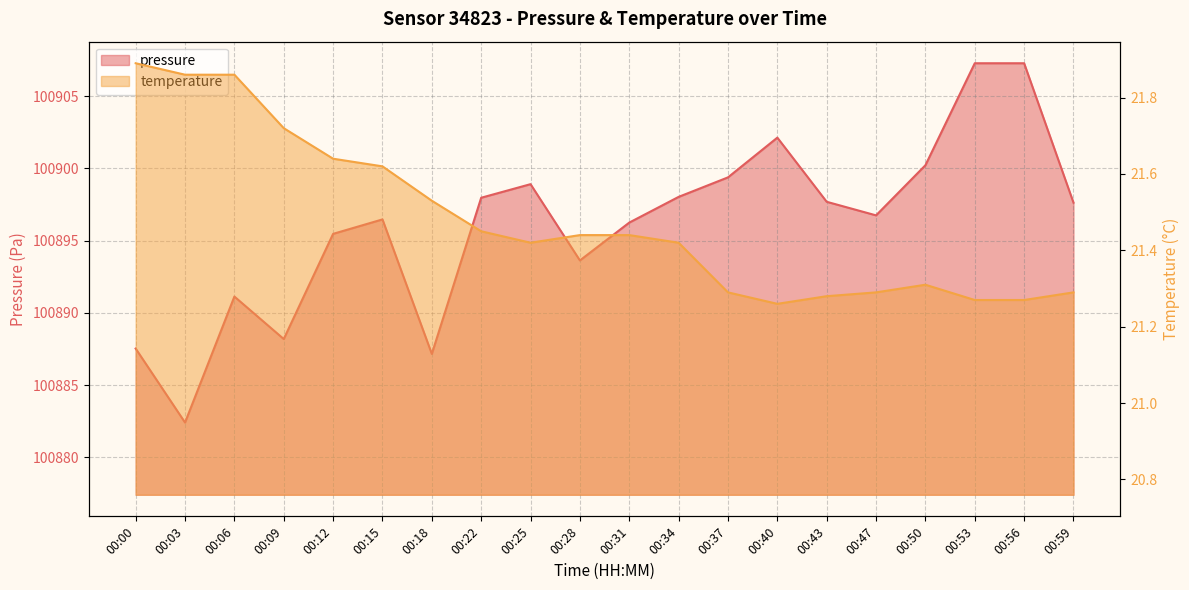

Is the value of temperature at 00:18 greater than the value of pressure at 00:56?

No